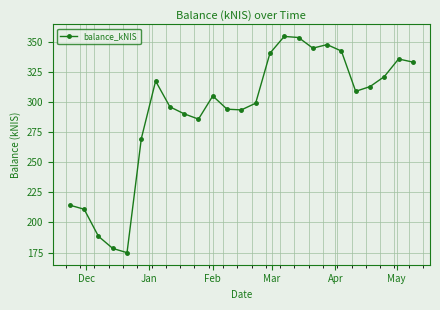

What is the maximum value shown in the chart?

354.3